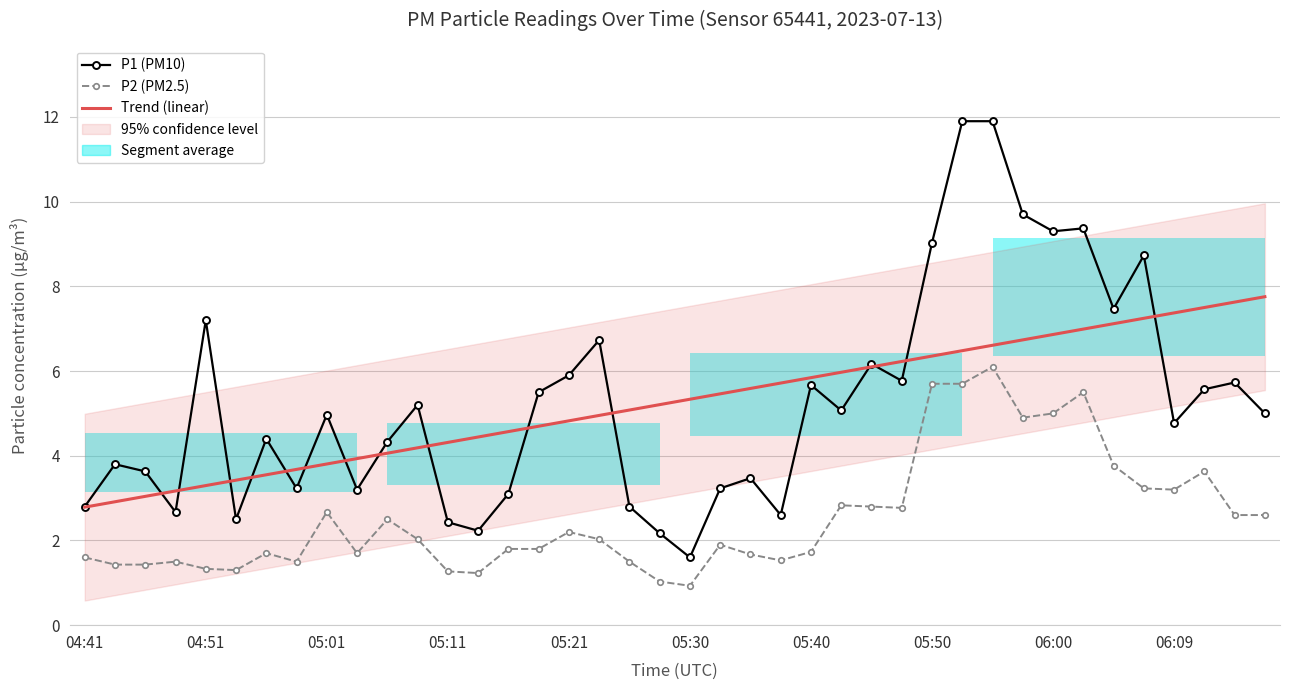

True or false: Trend (linear) has a value of 5.1 at 06:09.

False